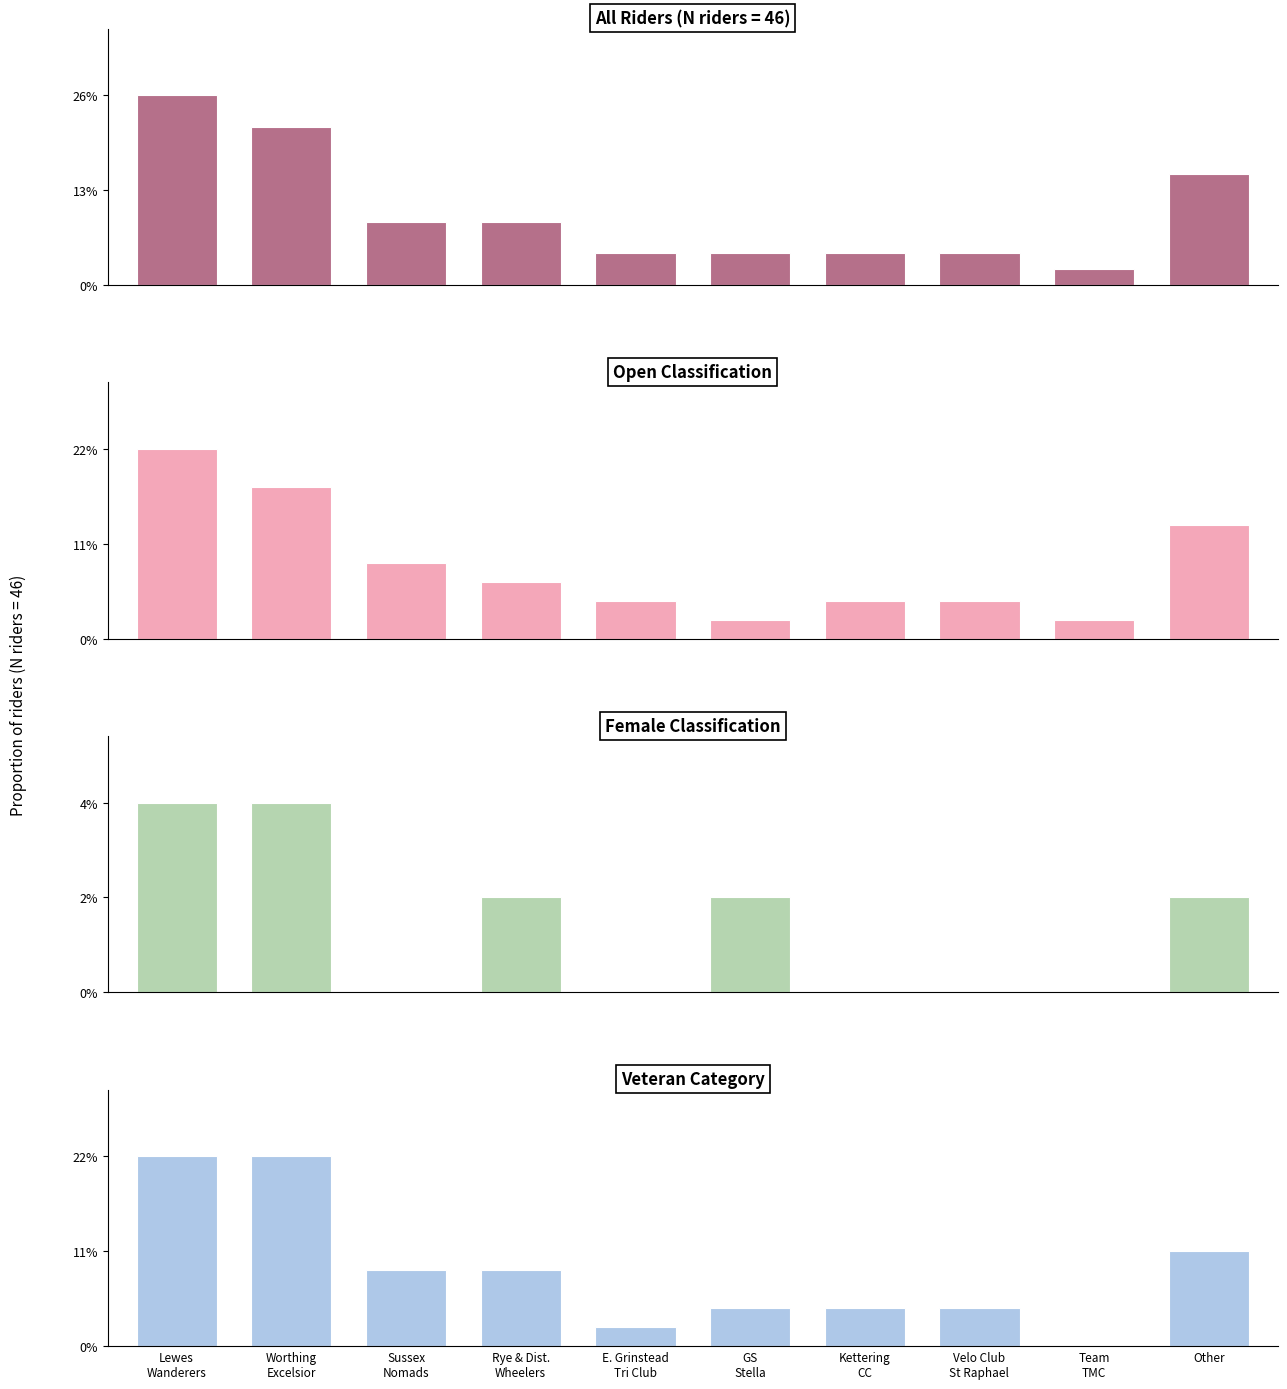

Which has a higher value, E. Grinstead
Tri Club or Velo Club
St Raphael?

E. Grinstead
Tri Club